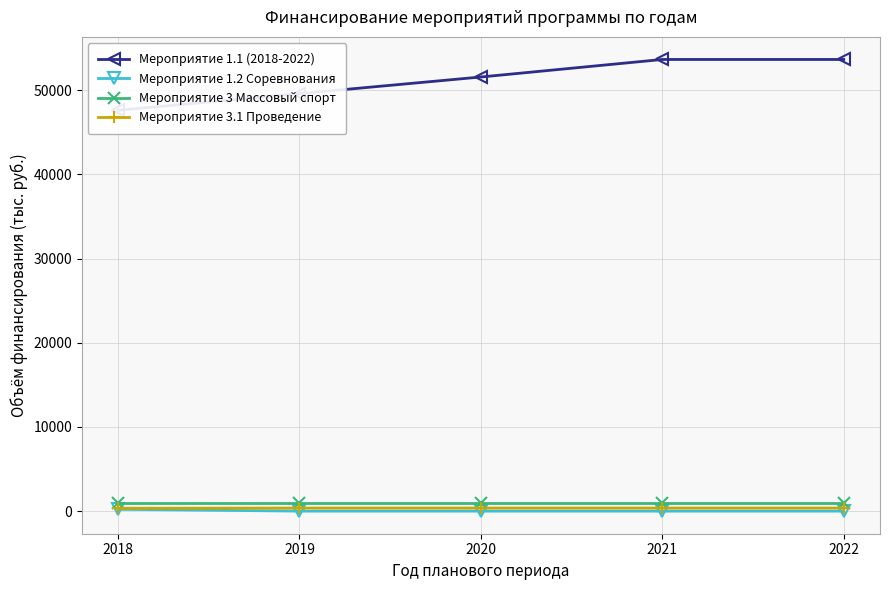

Reading left to right, transcribe all the data shown in this chart.

Мероприятие 1.1 (2018-2022): 47622.0	49597.0	51579.0	53660.0	53660.0
Мероприятие 1.2 Соревнования: 220.0	0.0	0.0	0.0	0.0
Мероприятие 3 Массовый спорт: 1000.0	1000.0	1000.0	1000.0	1000.0
Мероприятие 3.1 Проведение: 345.0	365.0	365.0	365.0	365.0